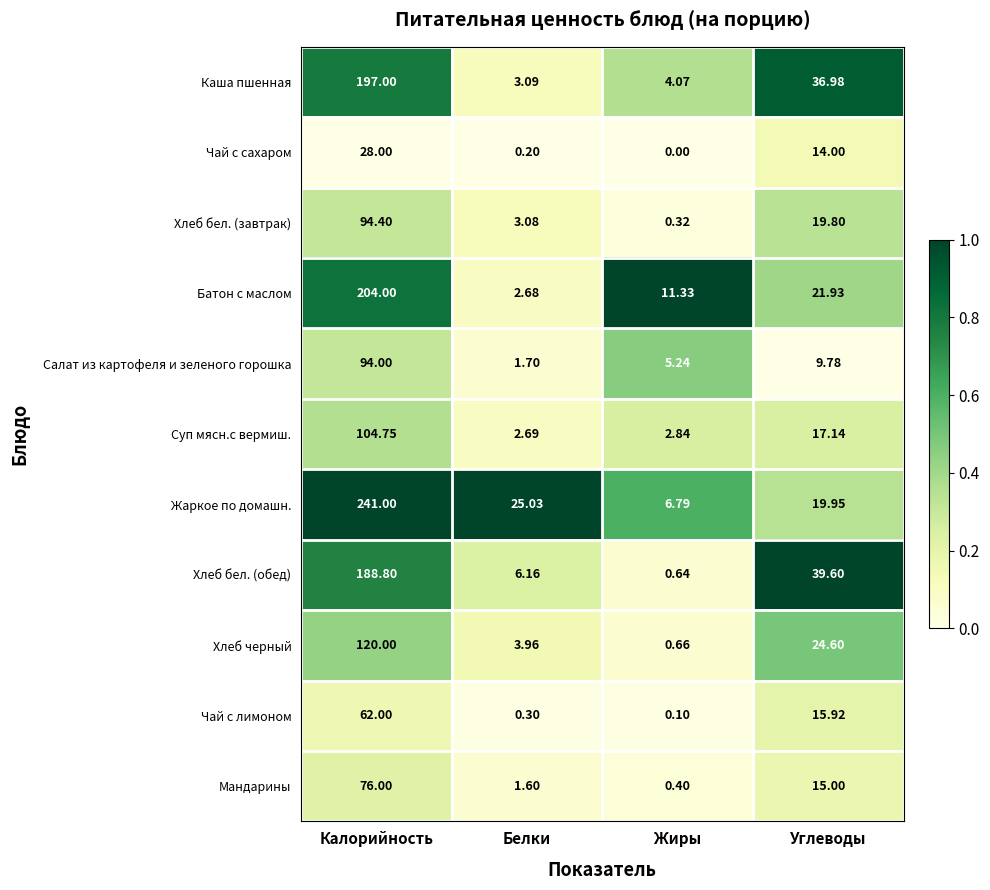

At which label is Батон с маслом closest to 103?

Углеводы